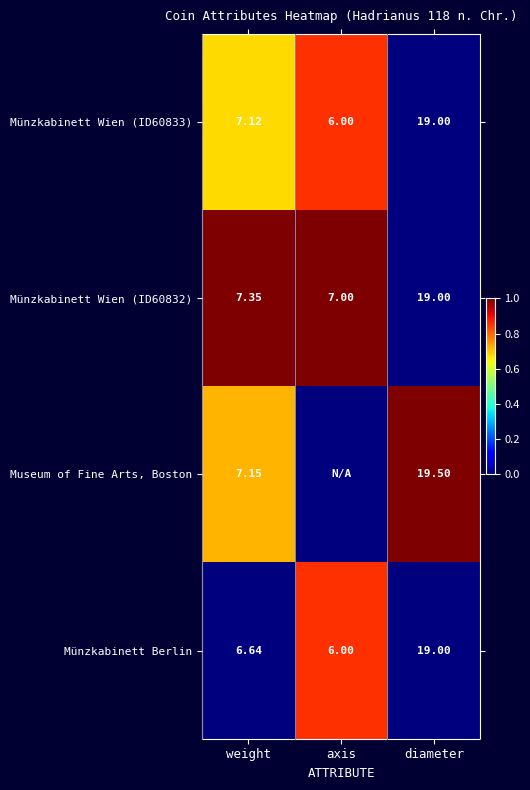

Which category has the lowest value in the Münzkabinett Wien (ID60833) series?

axis